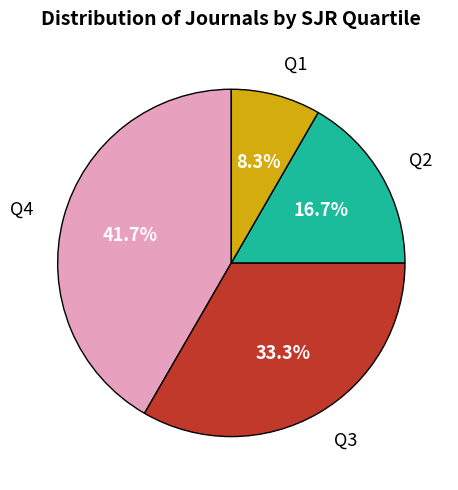

Is it true that Q2 is 26% of the pie?

False